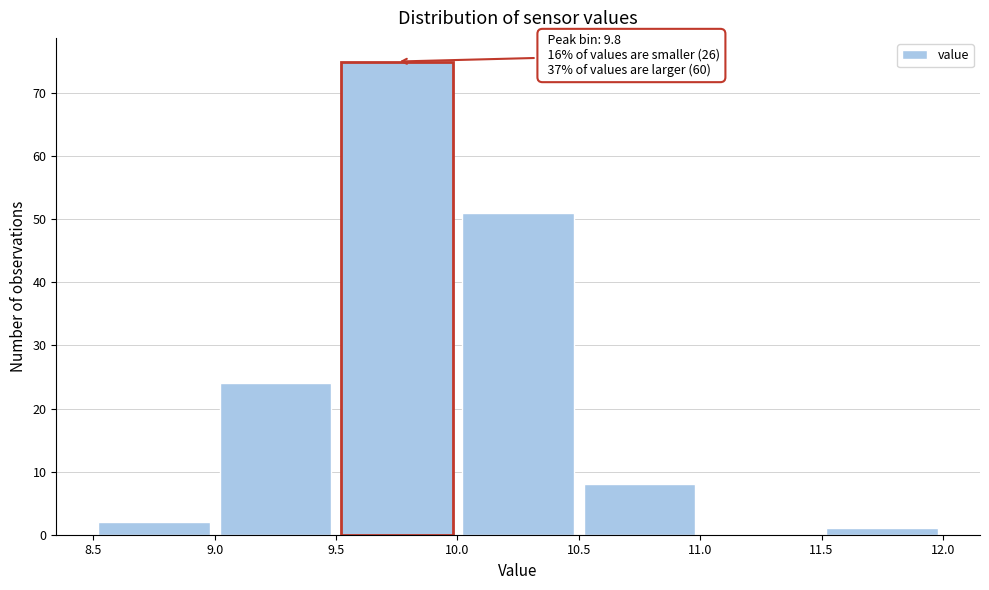

Which range on the x-axis has the tallest bar?

9.5 to 10.0